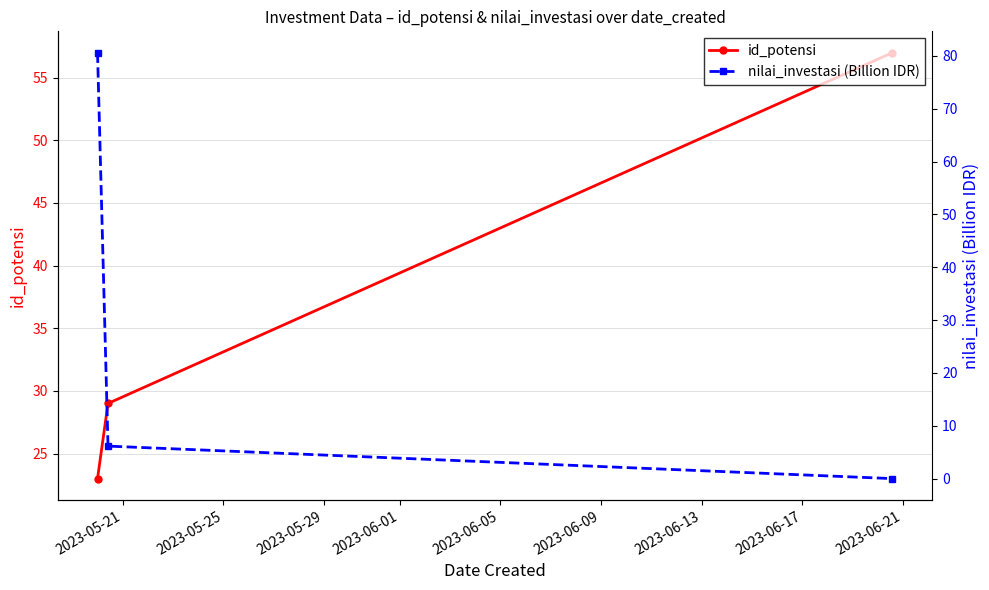

Which series has the largest total across all categories?

id_potensi